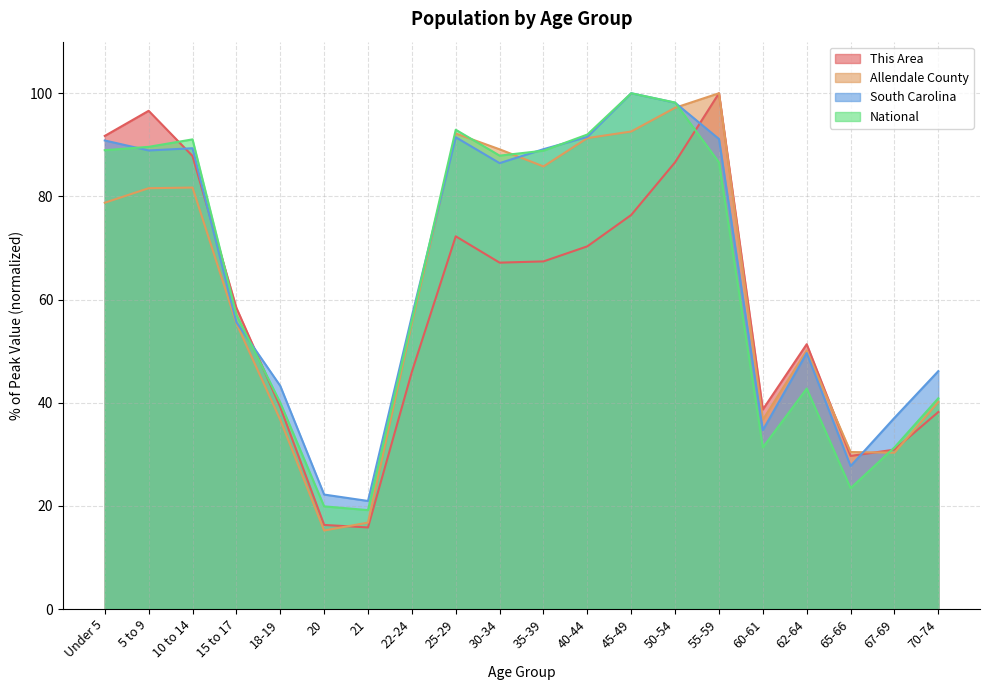

What is the label of the 18th point from the left?

65-66